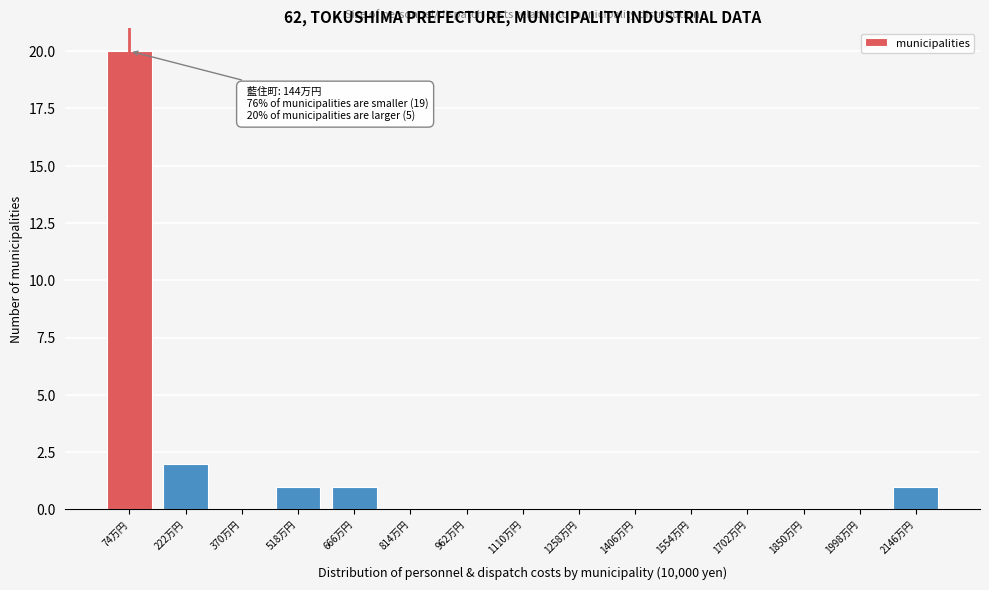

Reading left to right, list all the values displayed in this chart.

74万円=20	222万円=2	370万円=0	518万円=1	666万円=1	814万円=0	962万円=0	1110万円=0	1258万円=0	1406万円=0	1554万円=0	1702万円=0	1850万円=0	1998万円=0	2146万円=1